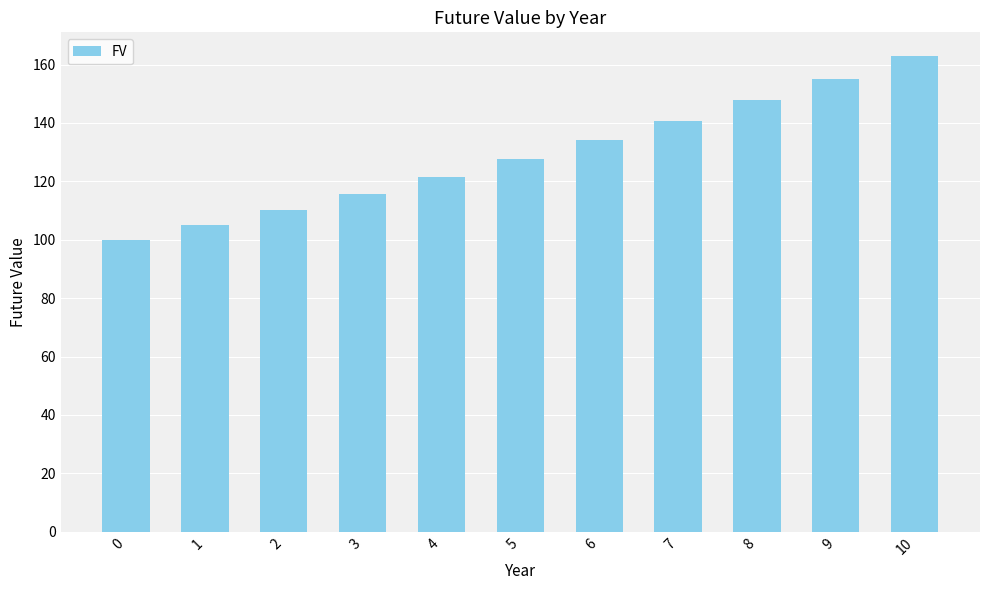

What is the change in value from 2 to 7?

+30.5